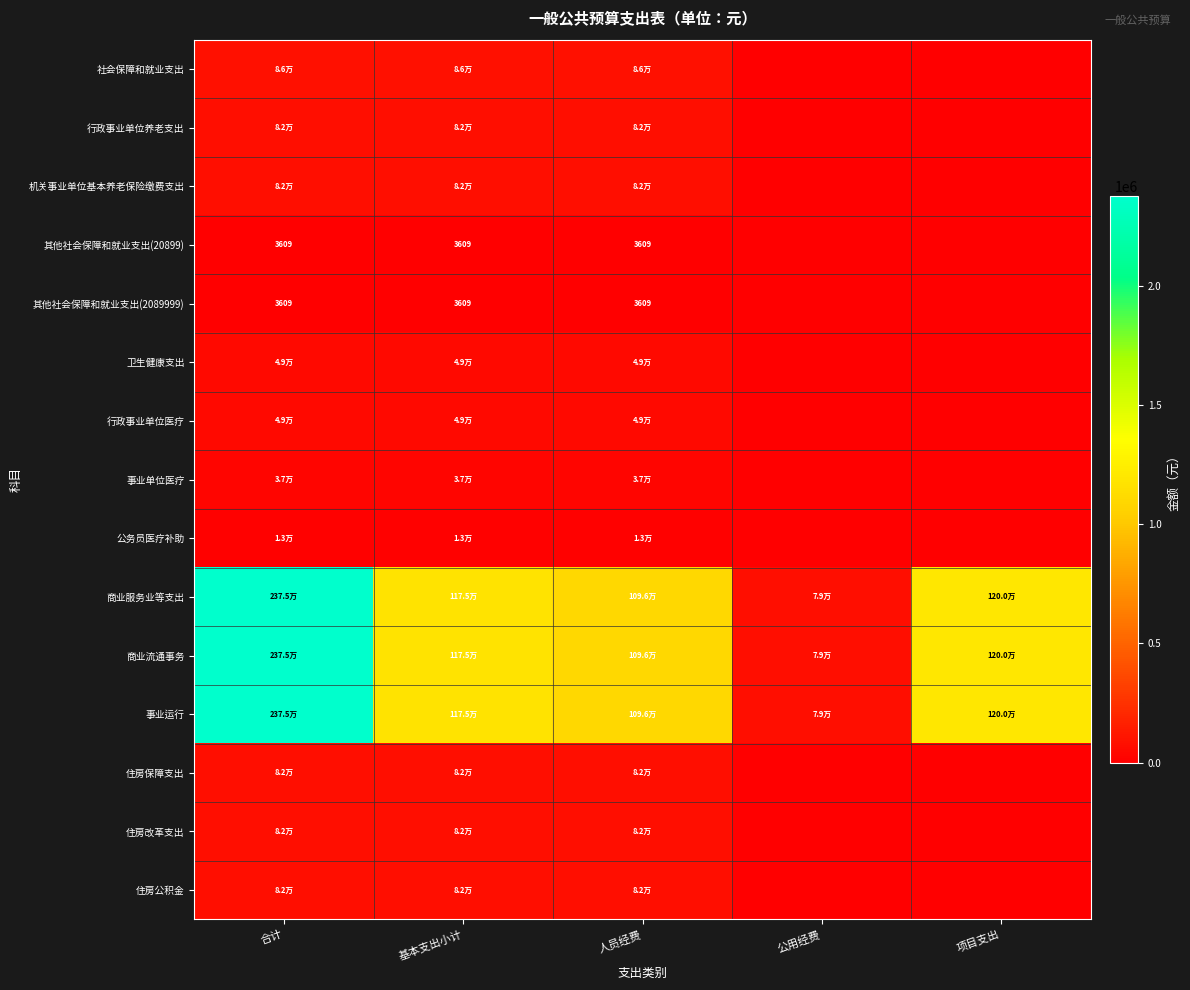

Rank the series at 人员经费 from lowest to highest value.

其他社会保障和就业支出(20899), 其他社会保障和就业支出(2089999), 公务员医疗补助, 事业单位医疗, 卫生健康支出, 行政事业单位医疗, 住房保障支出, 住房改革支出, 住房公积金, 行政事业单位养老支出, 机关事业单位基本养老保险缴费支出, 社会保障和就业支出, 商业服务业等支出, 商业流通事务, 事业运行